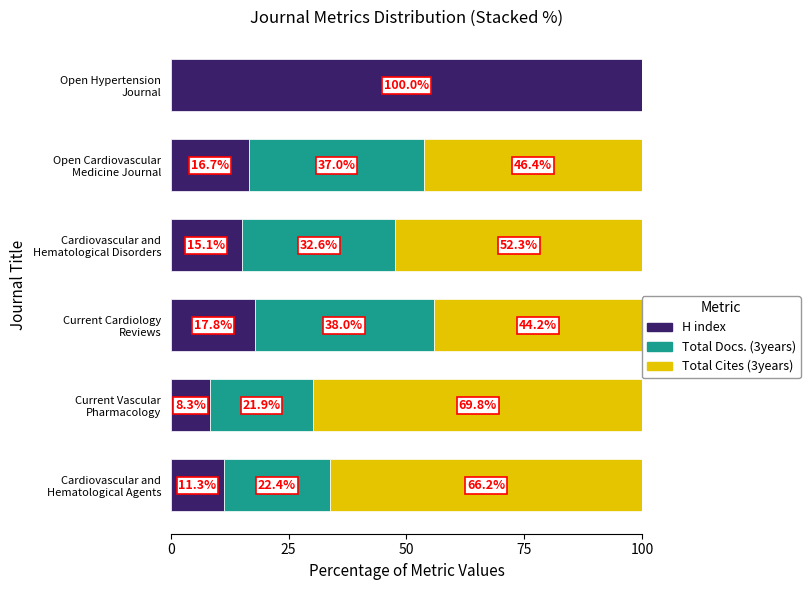

What is the maximum value for H index?

100.0